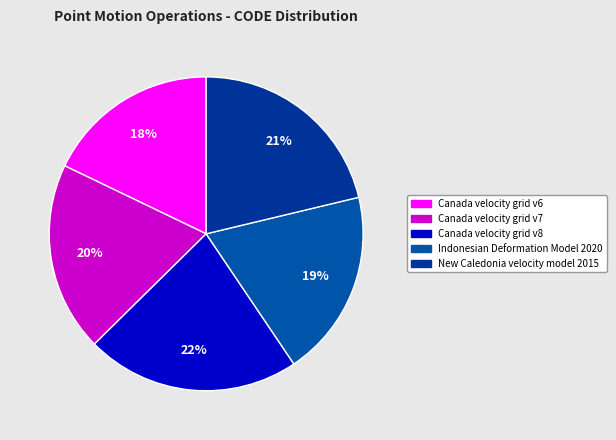

How many slices are in this pie chart?

5